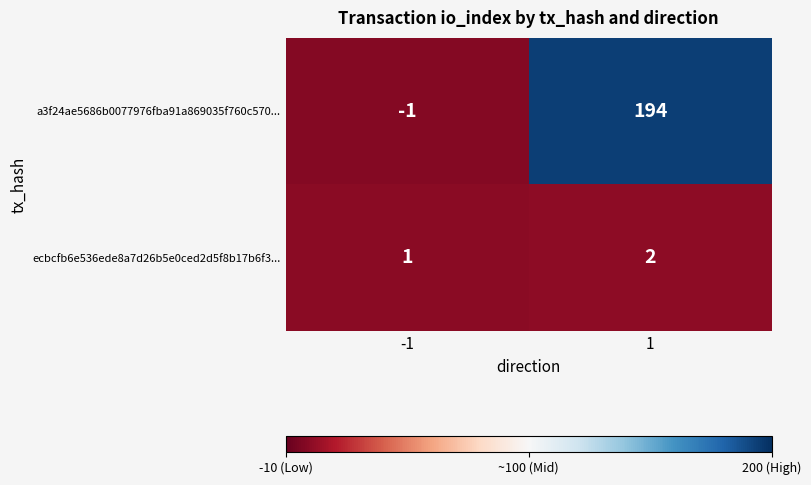

Is it true that ecbcfb6e536ede8a7d26b5e0ced2d5f8b17b6f3... equals 1 at -1?

True